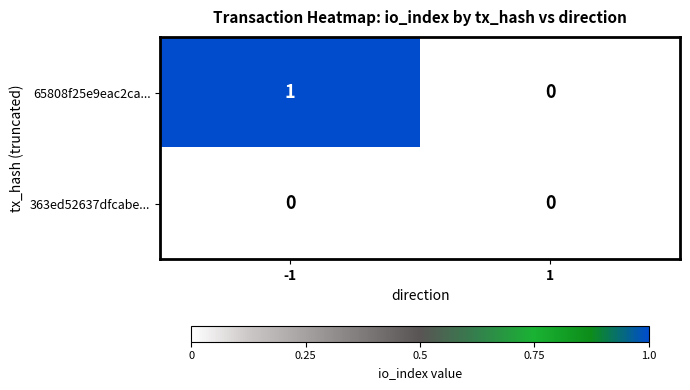

Rank the series at -1 from highest to lowest value.

65808f25e9eac2ca..., 363ed52637dfcabe...